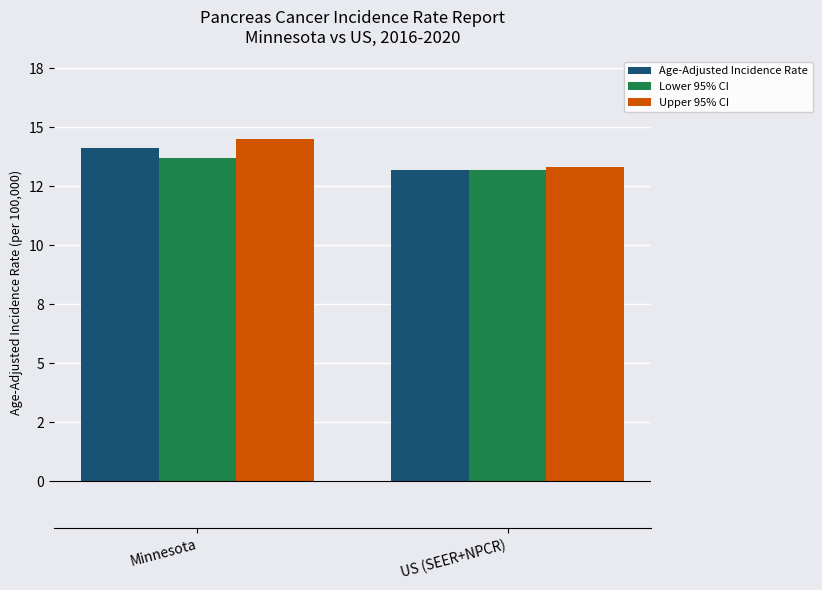

Does the chart contain stacked bars?

No